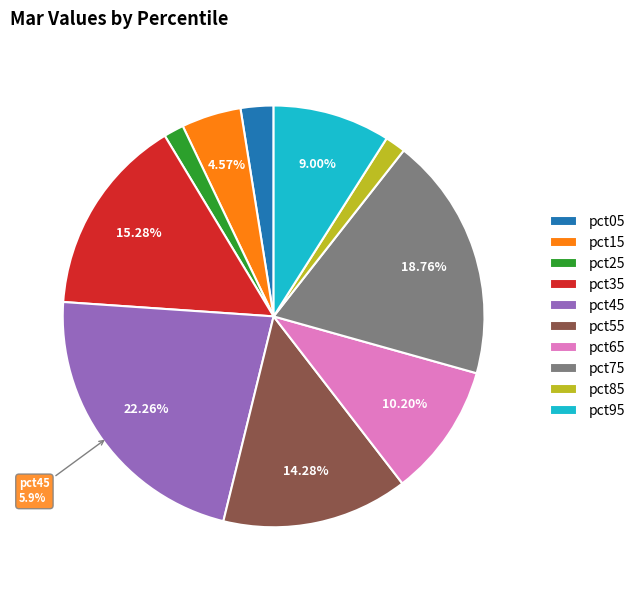

Which slice is the smallest?

pct25